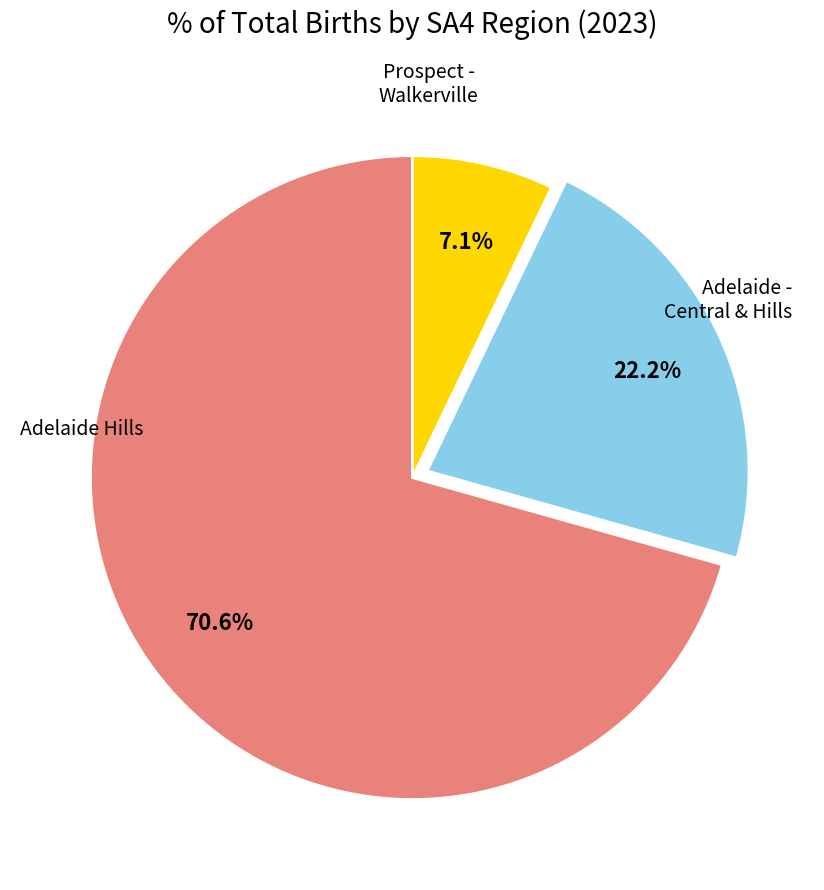

How many segments does this pie chart have?

3